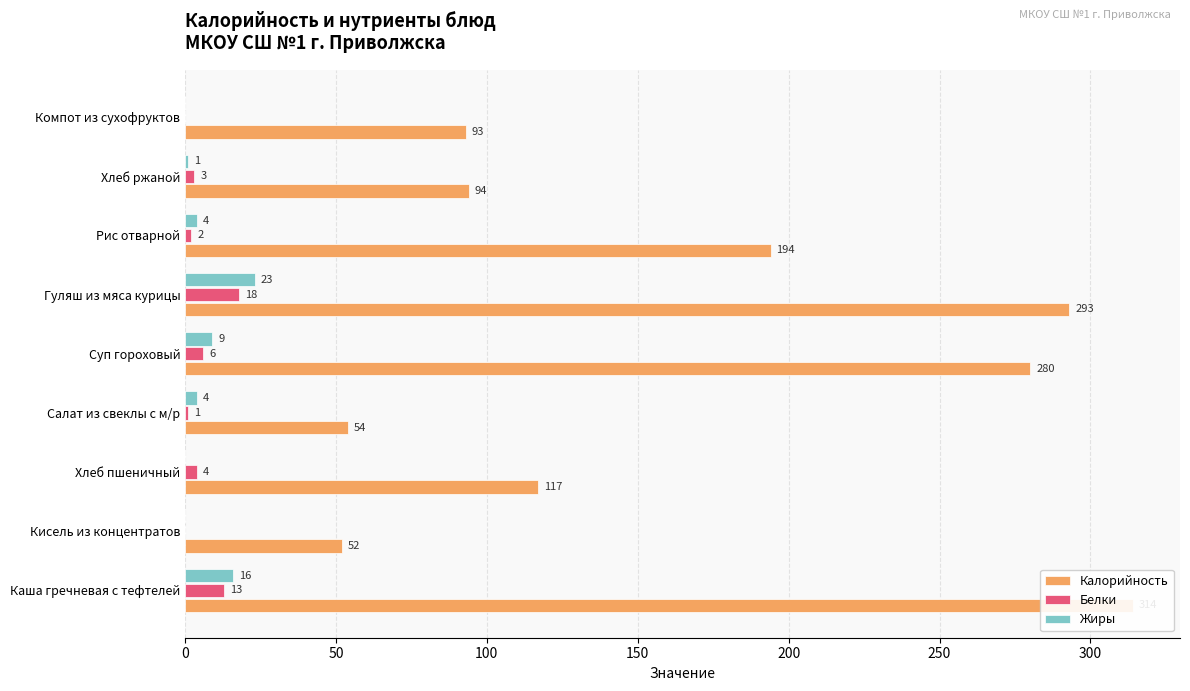

What is the greatest value displayed?

314